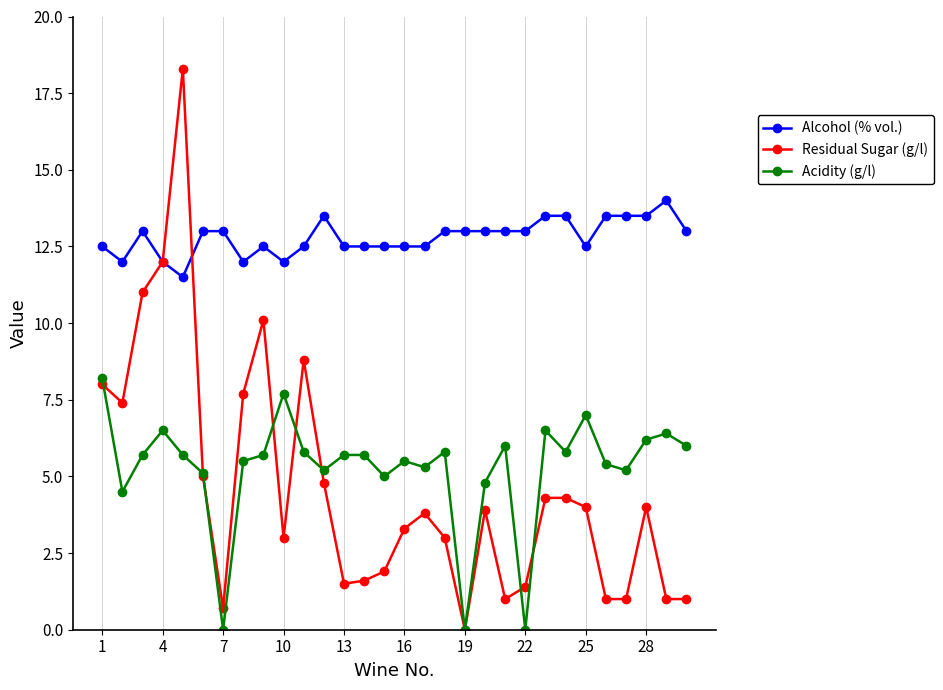

Is this an area chart (filled region under the line)?

No